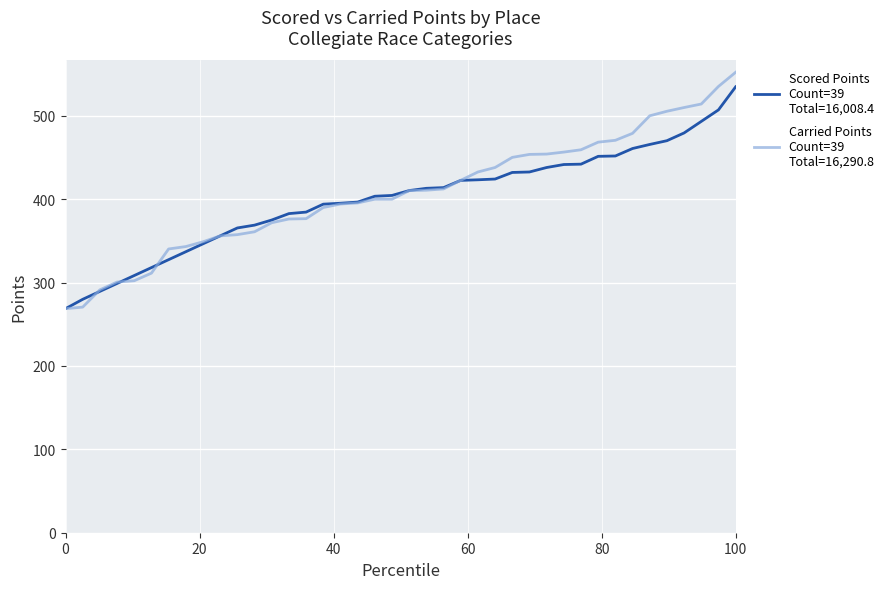

What is the smallest value displayed?

268.7